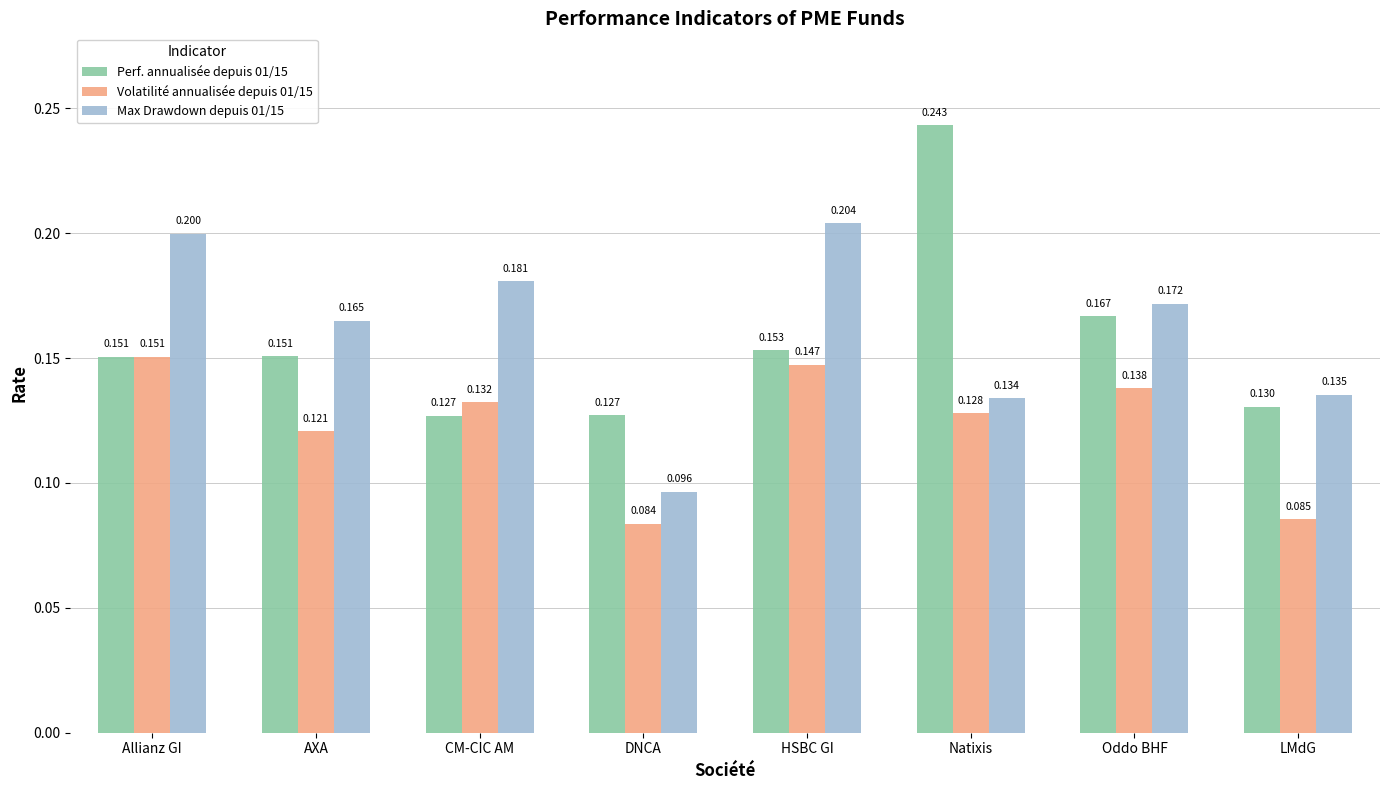

True or false: Max Drawdown depuis 01/15 has a value of 0.3 at AXA.

False